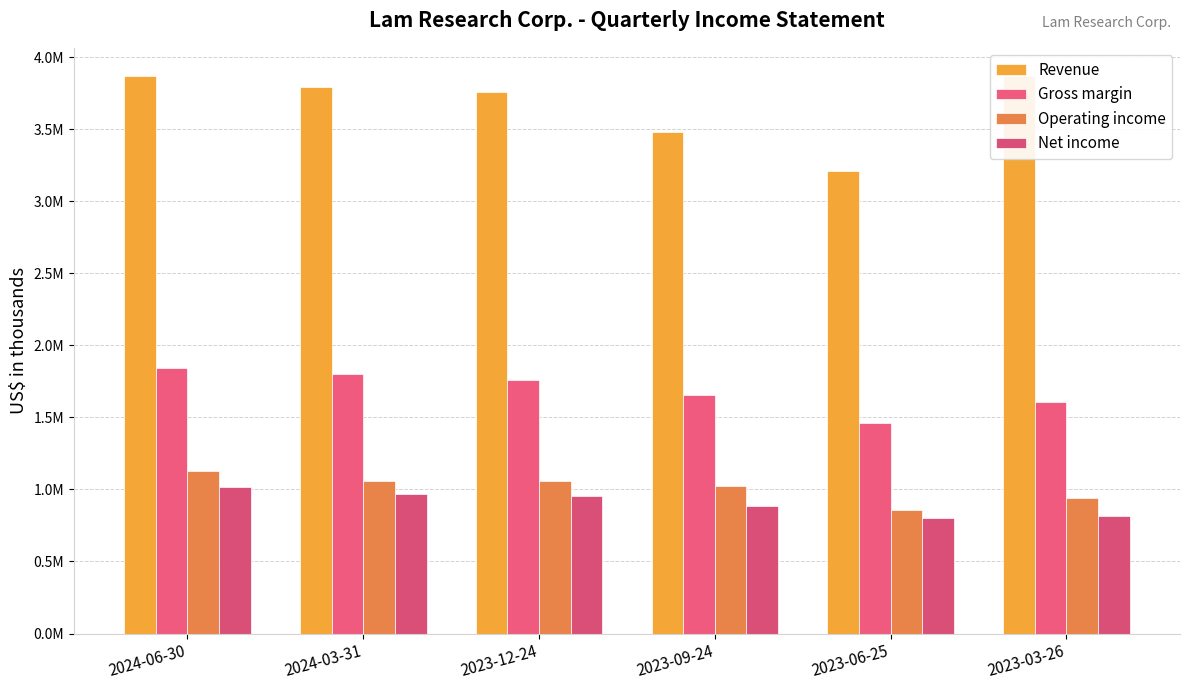

At 2024-03-31, list the series in order from smallest to largest.

Net income, Operating income, Gross margin, Revenue